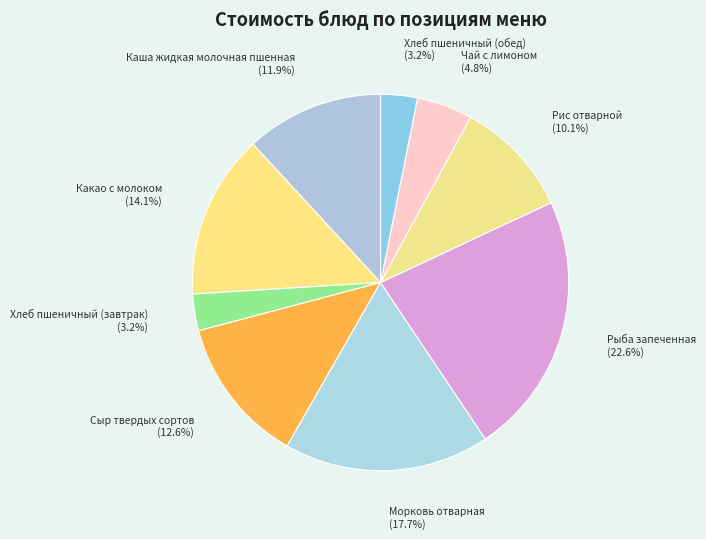

Which slice is the largest?

Рыба запеченная